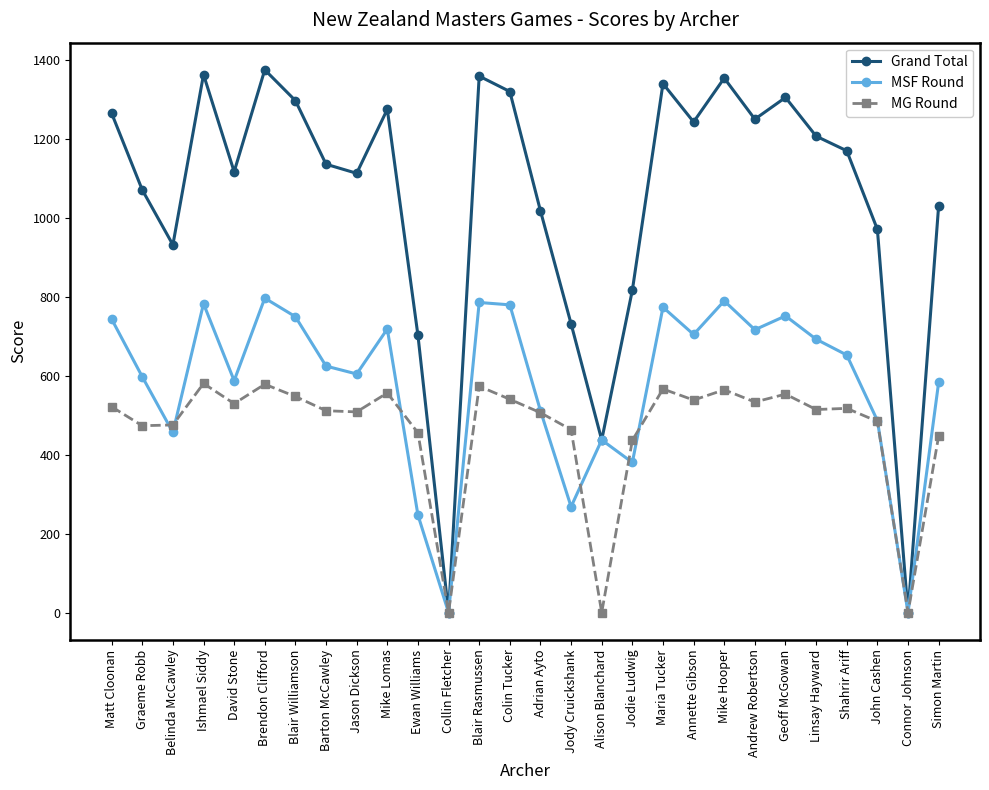

Where is MSF Round nearest to the value 398?

Jodie Ludwig